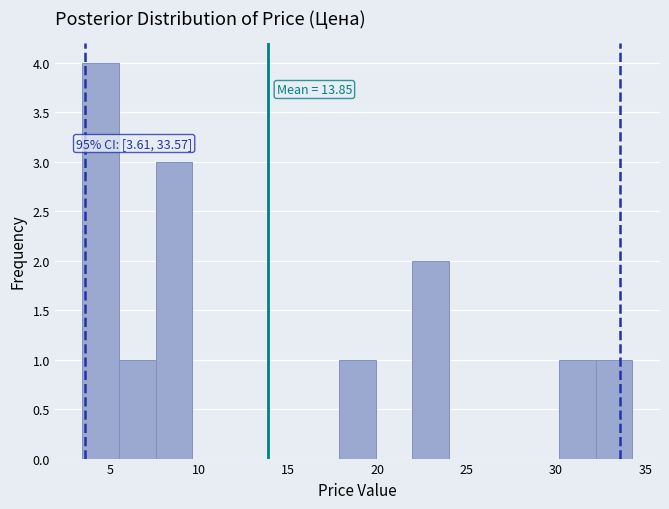

Which range on the x-axis has the tallest bar?

3.5 to 5.5